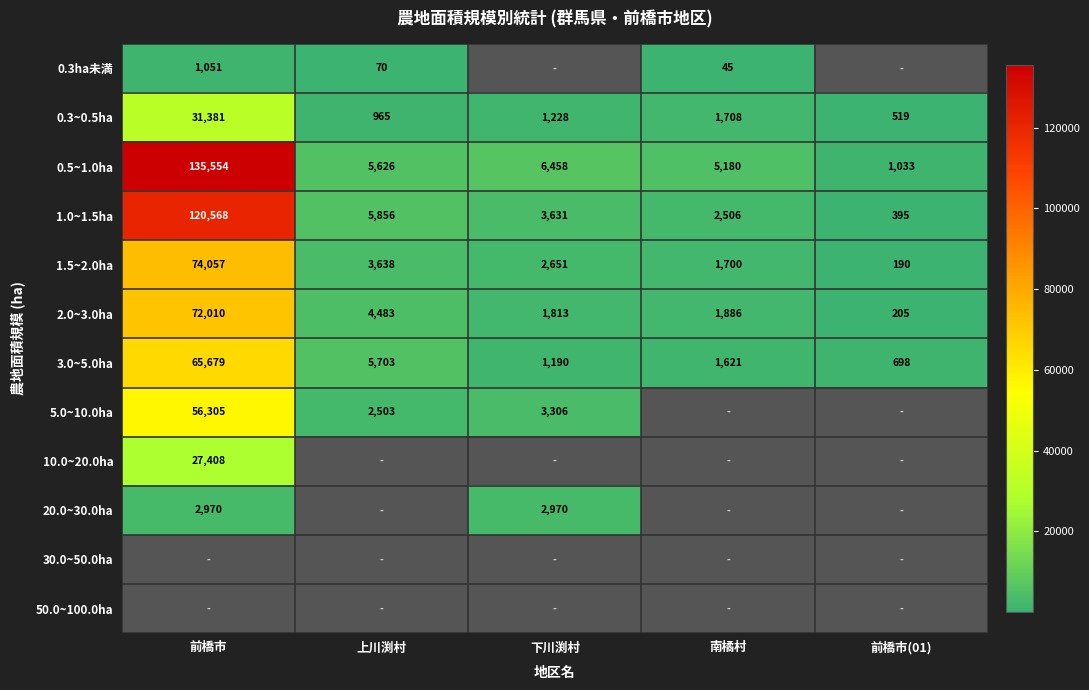

The value of 0.5~1.0ha at 南橘村 is 3477.9. True or false?

False